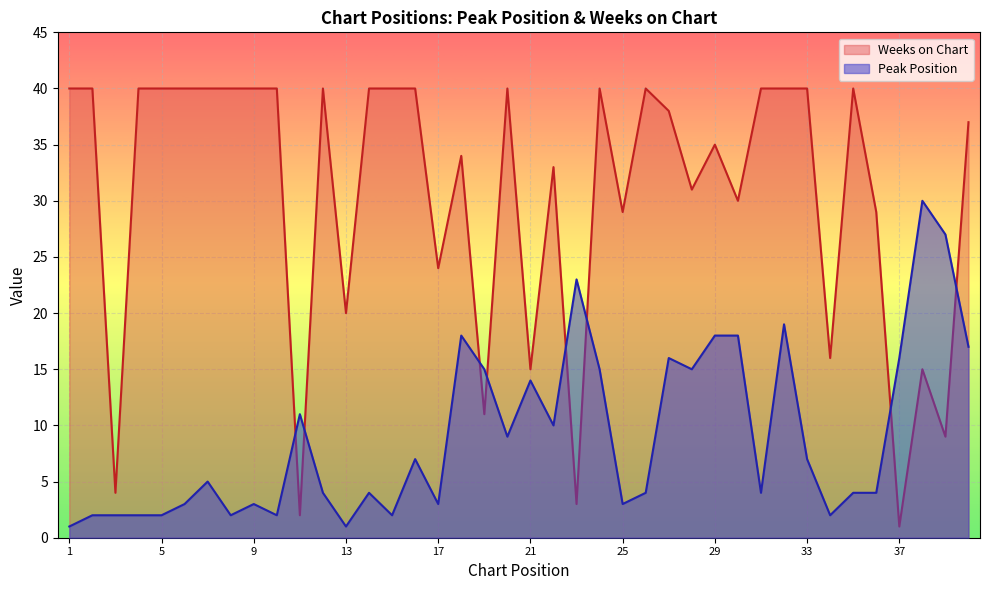

Rank the series at 3 from highest to lowest value.

Weeks on Chart, Peak Position